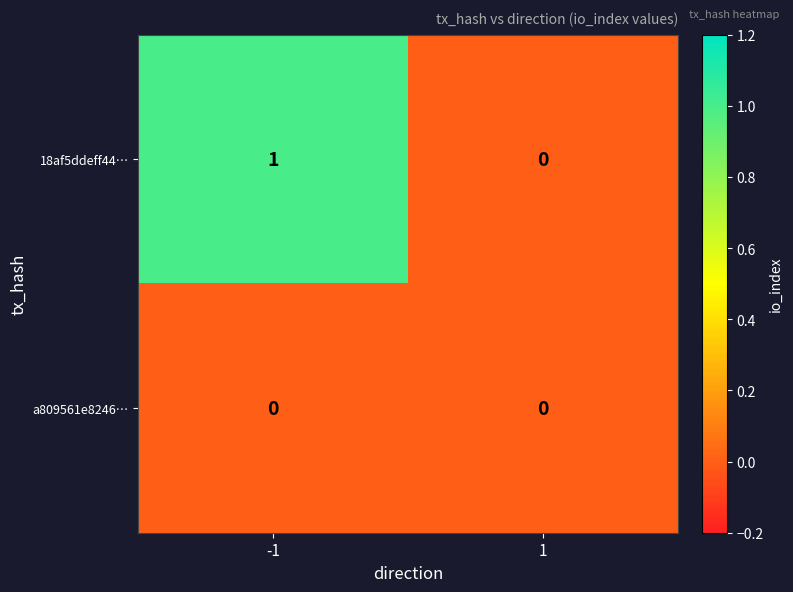

True or false: a809561e8246… has a value of 0 at 1.

True